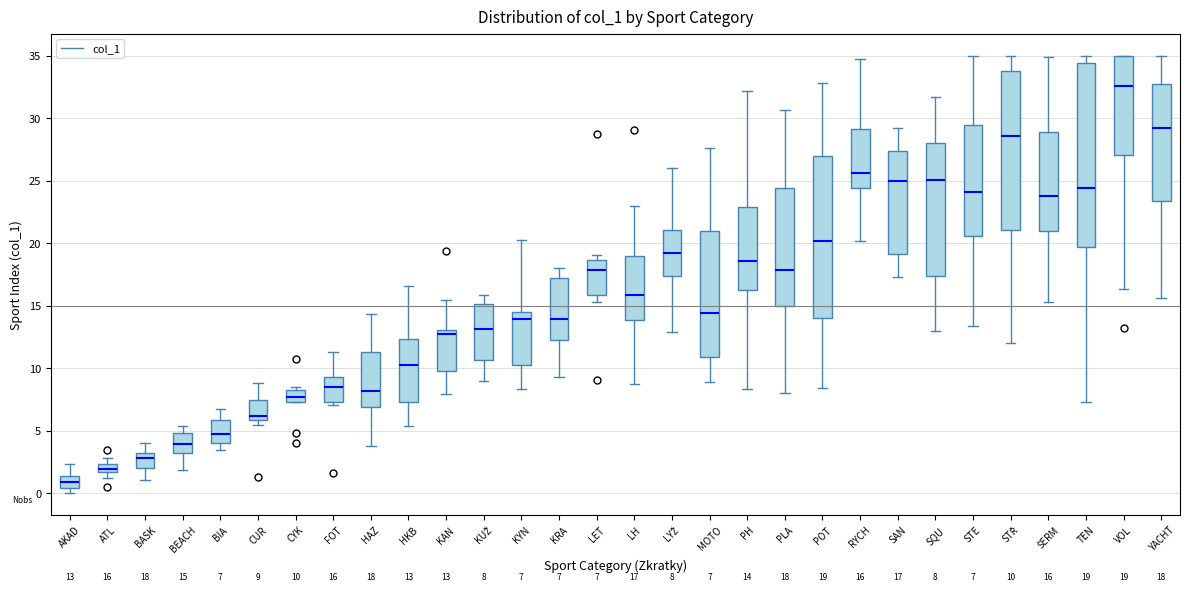

Which box's median line is the lowest?

AKAD